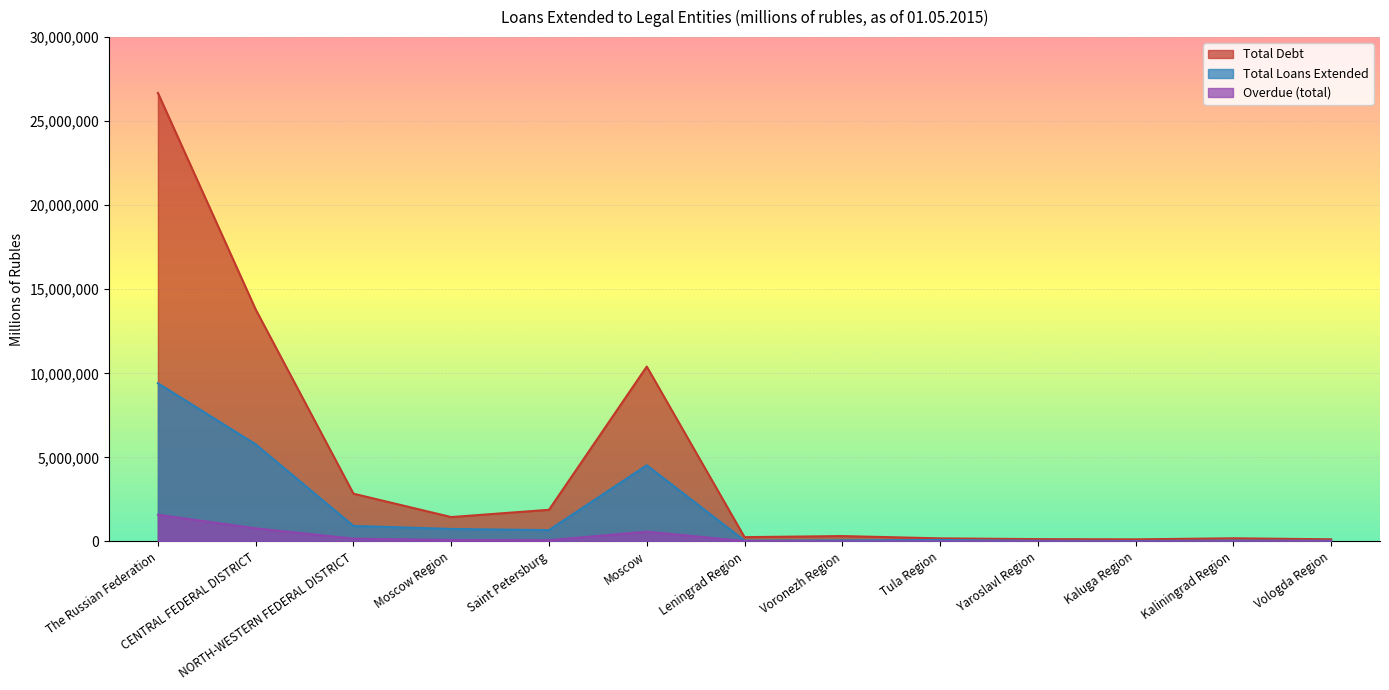

True or false: Overdue (total) has more than 2 points higher than both neighbors.

False